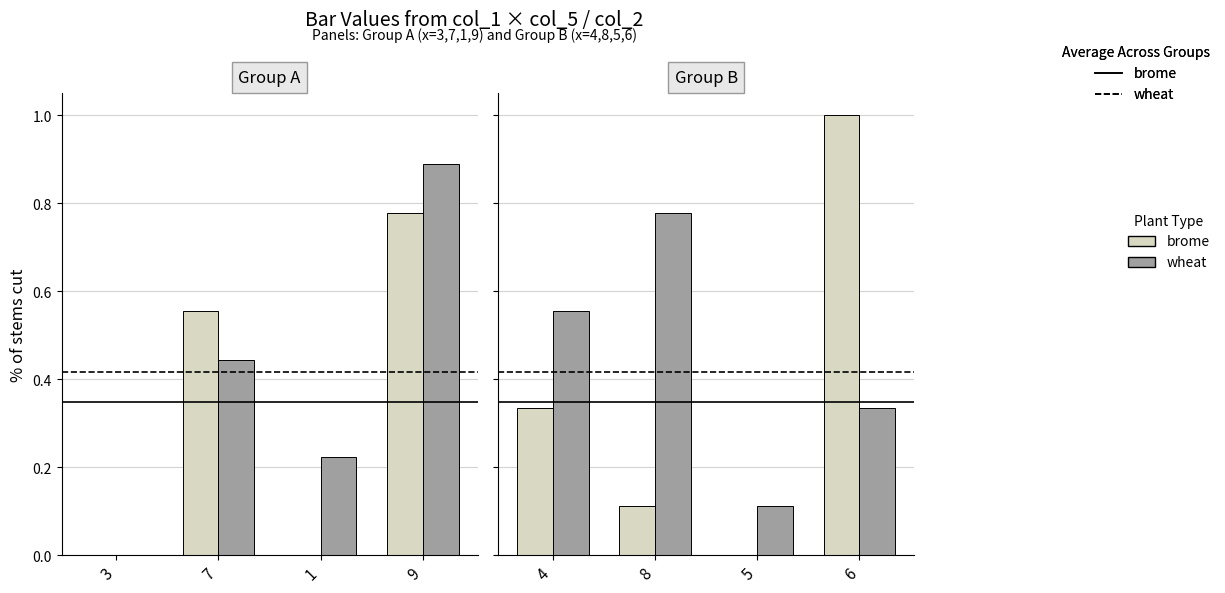

How many groups of bars are there?

4